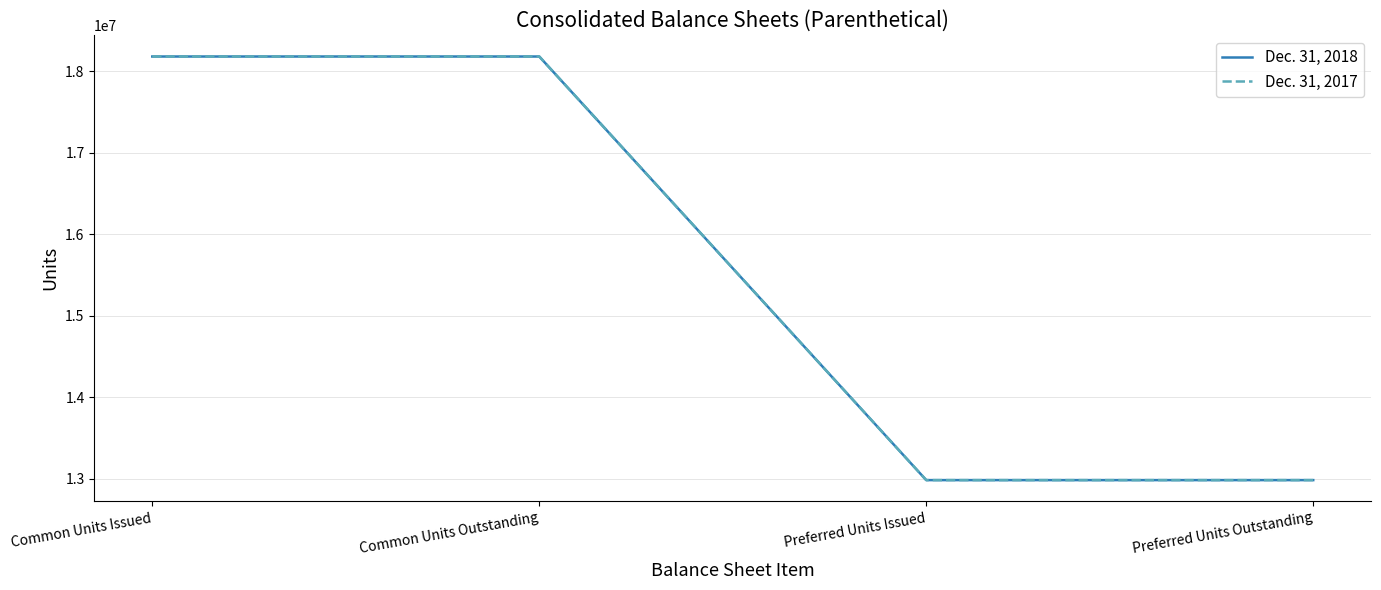

True or false: Dec. 31, 2018 and Dec. 31, 2017 intersect in this chart.

False